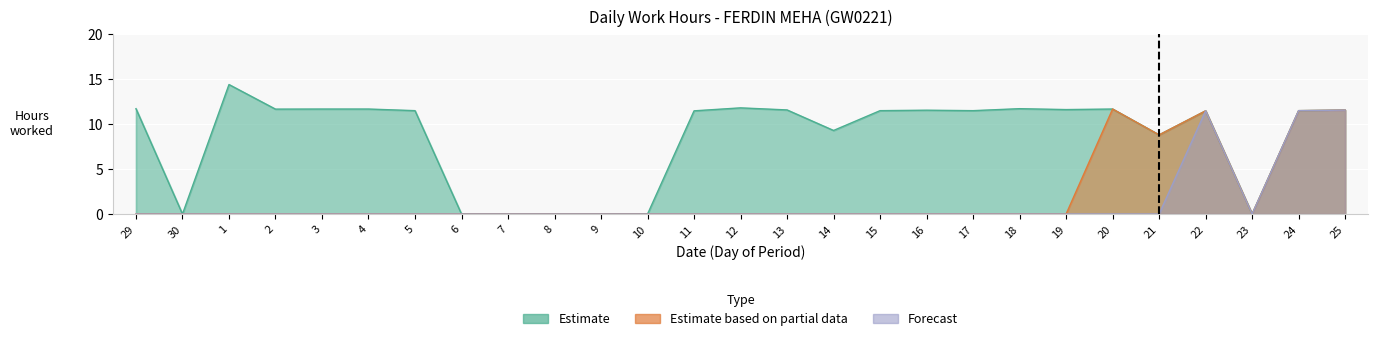

Reading left to right, what are all the values shown in this chart?

Estimate: 11.7	0.0	14.4	11.7	11.7	11.7	11.5	0.0	0.0	0.0	0.0	0.0	11.5	11.8	11.6	9.3	11.5	11.5	11.5	11.7	11.6	11.7	8.8	11.5	0.0	11.5	11.5
Estimate based on partial data: 0.0	0.0	0.0	0.0	0.0	0.0	0.0	0.0	0.0	0.0	0.0	0.0	0.0	0.0	0.0	0.0	0.0	0.0	0.0	0.0	0.0	11.7	8.8	11.5	0.0	11.5	11.5
Forecast: 0.0	0.0	0.0	0.0	0.0	0.0	0.0	0.0	0.0	0.0	0.0	0.0	0.0	0.0	0.0	0.0	0.0	0.0	0.0	0.0	0.0	0.0	0.0	11.5	0.0	11.5	11.5